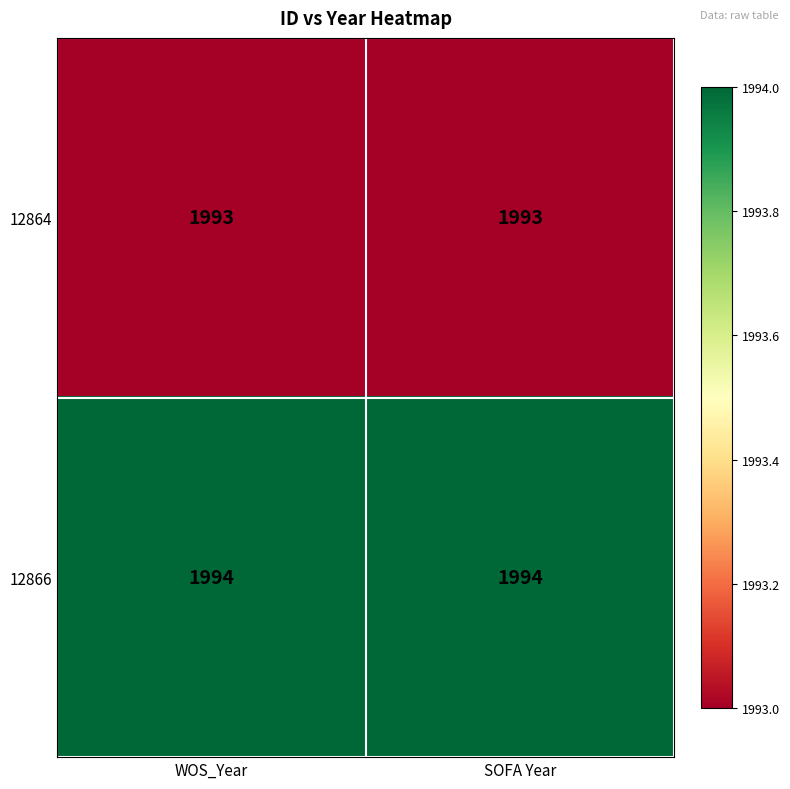

What is the approximate value of 12864 at SOFA Year?

1993